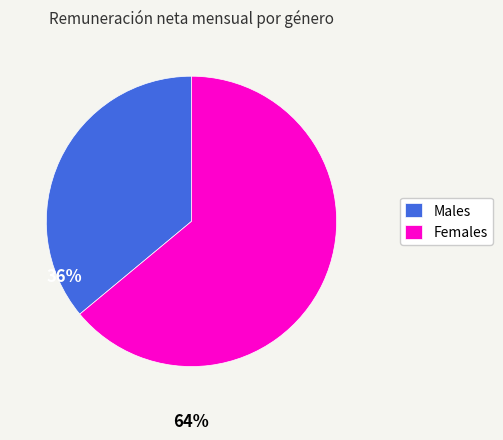

What is the smallest slice in the pie chart?

Males